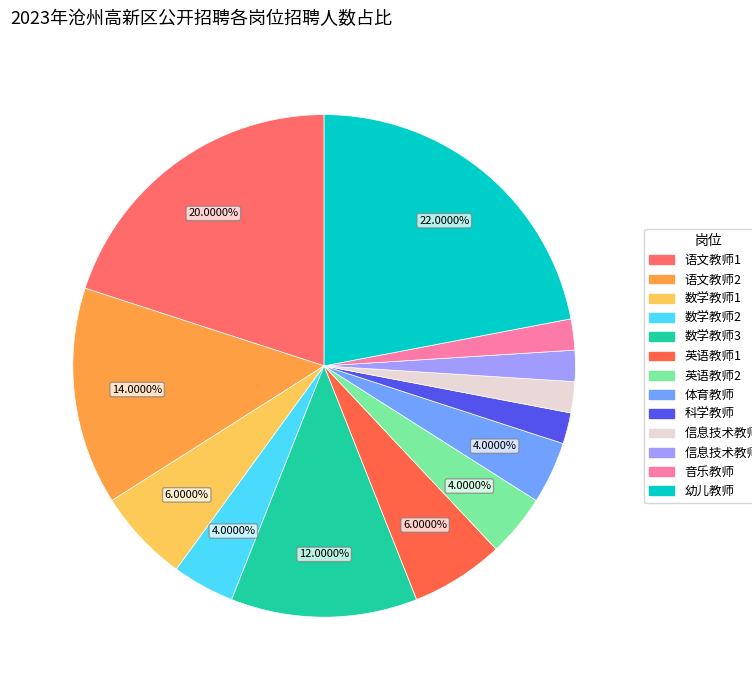

What percentage do 音乐教师 and 数学教师2 together represent?

6.0%